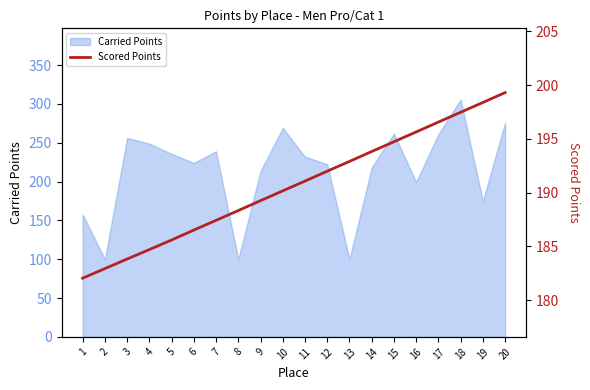

Which category has the highest value in the Carried Points series?

18